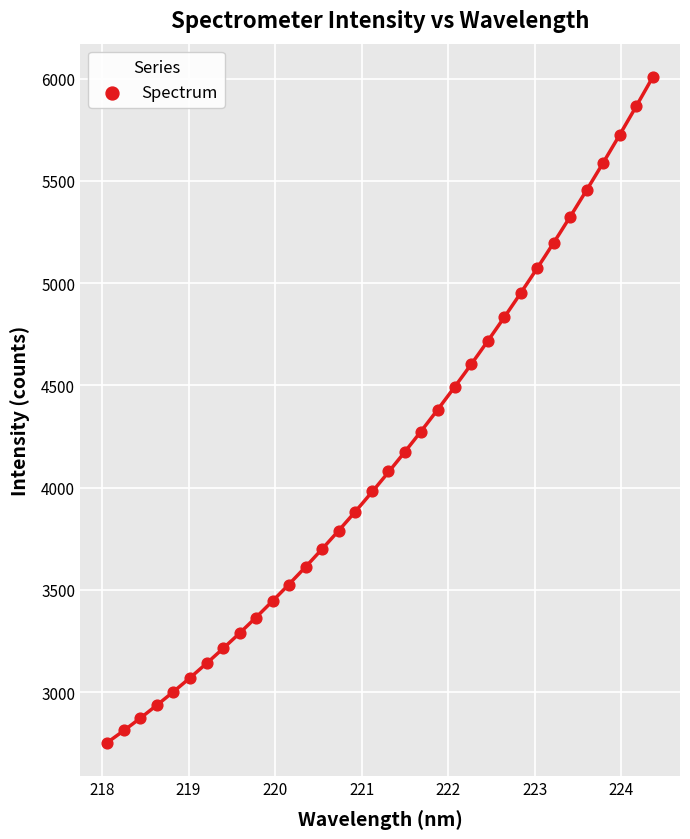

What is the range of Y values (max minus min)?

3254.8